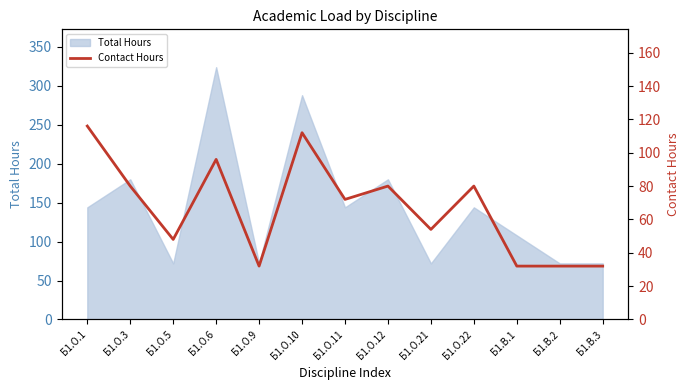

Is it true that the value at Б1.О.3 is 80?

True